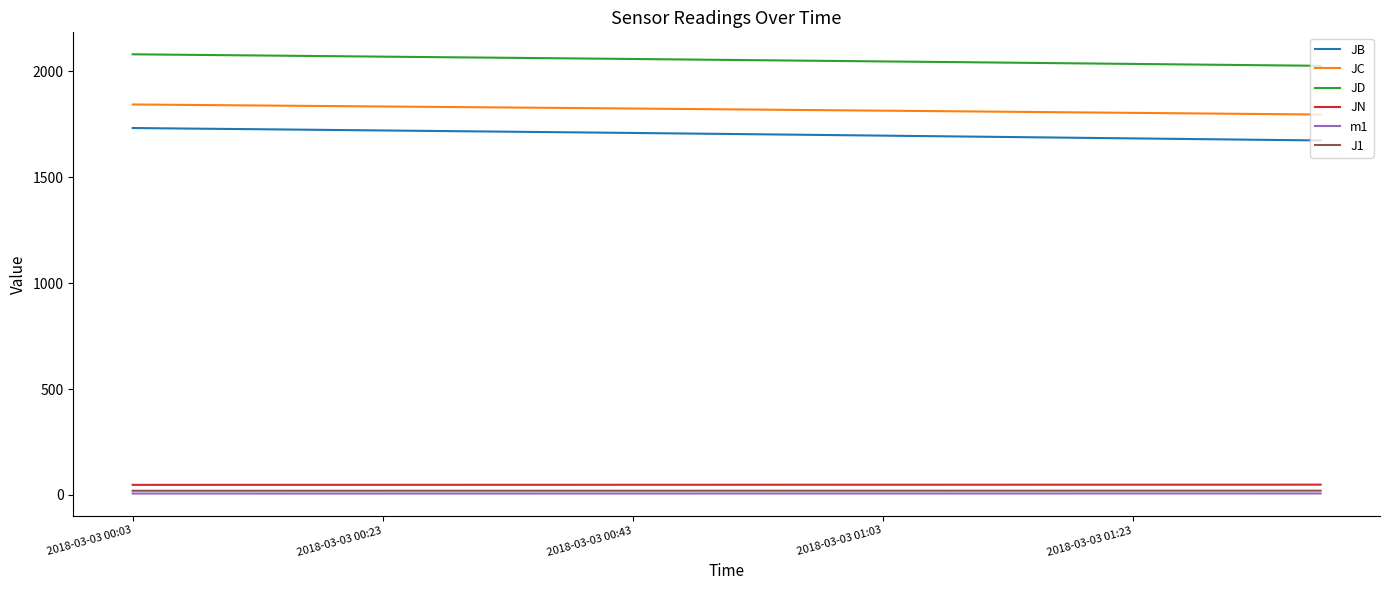

What is the maximum value shown in the chart?

2080.4